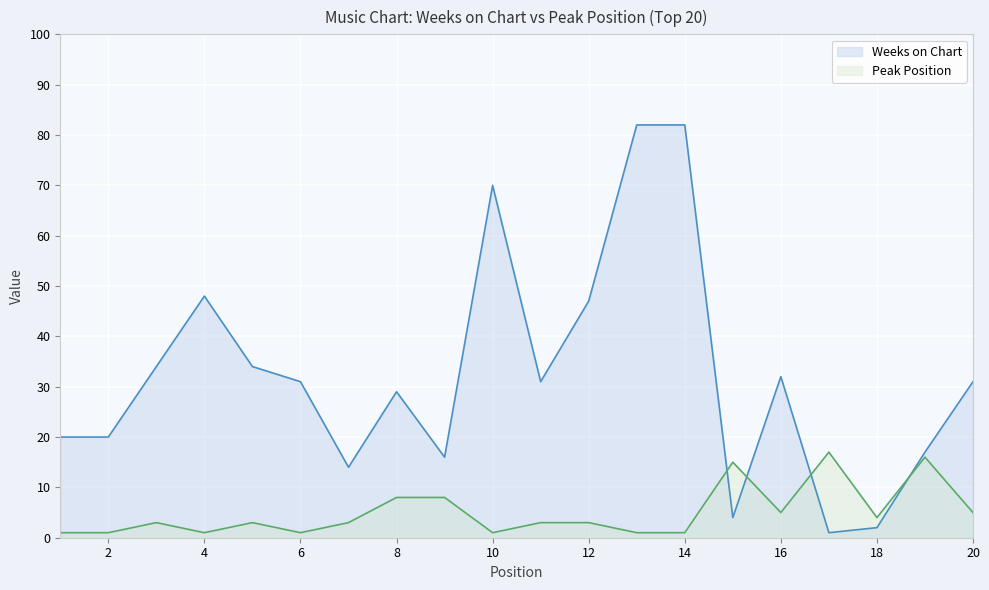

Reading right to left, what are all the values shown in this chart?

Weeks on Chart: 20=31	19=17	18=2	17=1	16=32	15=4	14=82	13=82	12=47	11=31	10=70	9=16	8=29	7=14	6=31	5=34	4=48	3=34	2=20	1=20
Peak Position: 20=5	19=16	18=4	17=17	16=5	15=15	14=1	13=1	12=3	11=3	10=1	9=8	8=8	7=3	6=1	5=3	4=1	3=3	2=1	1=1